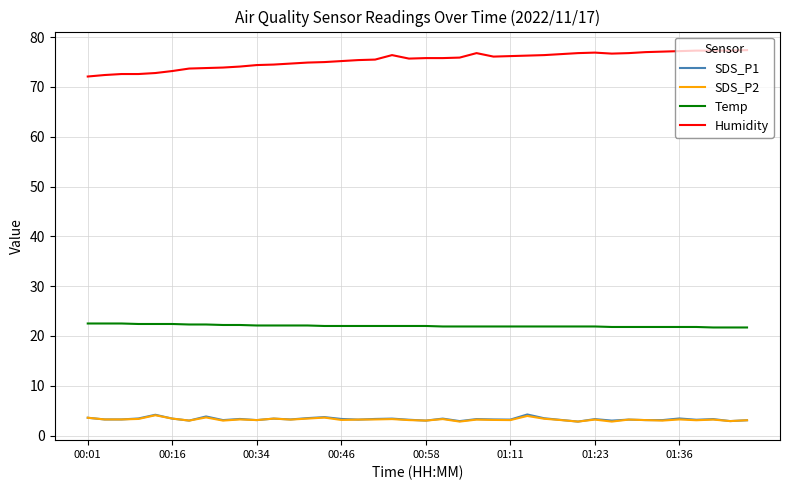

What is the highest value of the Temp series?

22.5